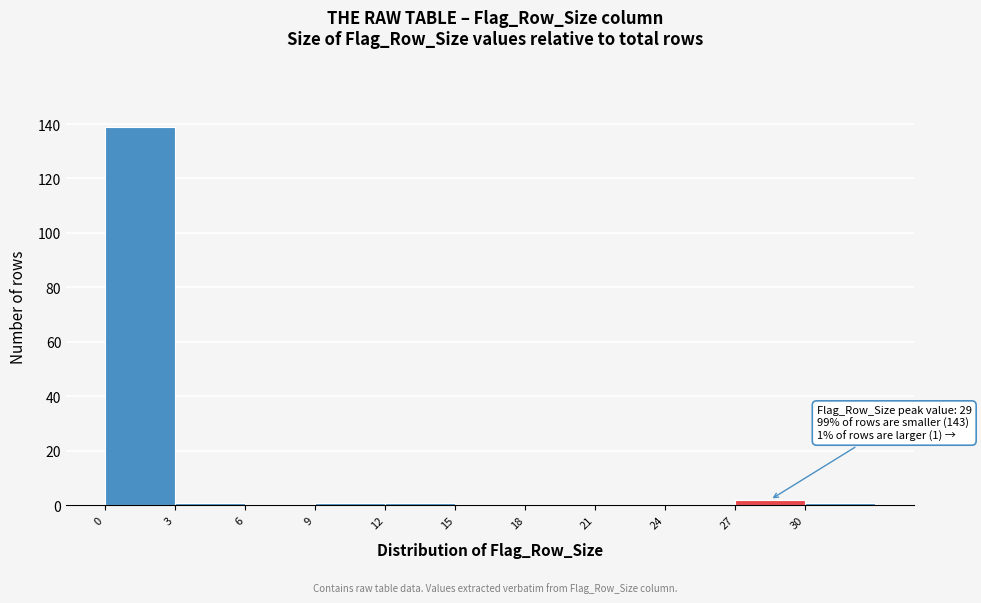

Over which range of the x-axis is the bar tallest?

0 to 3